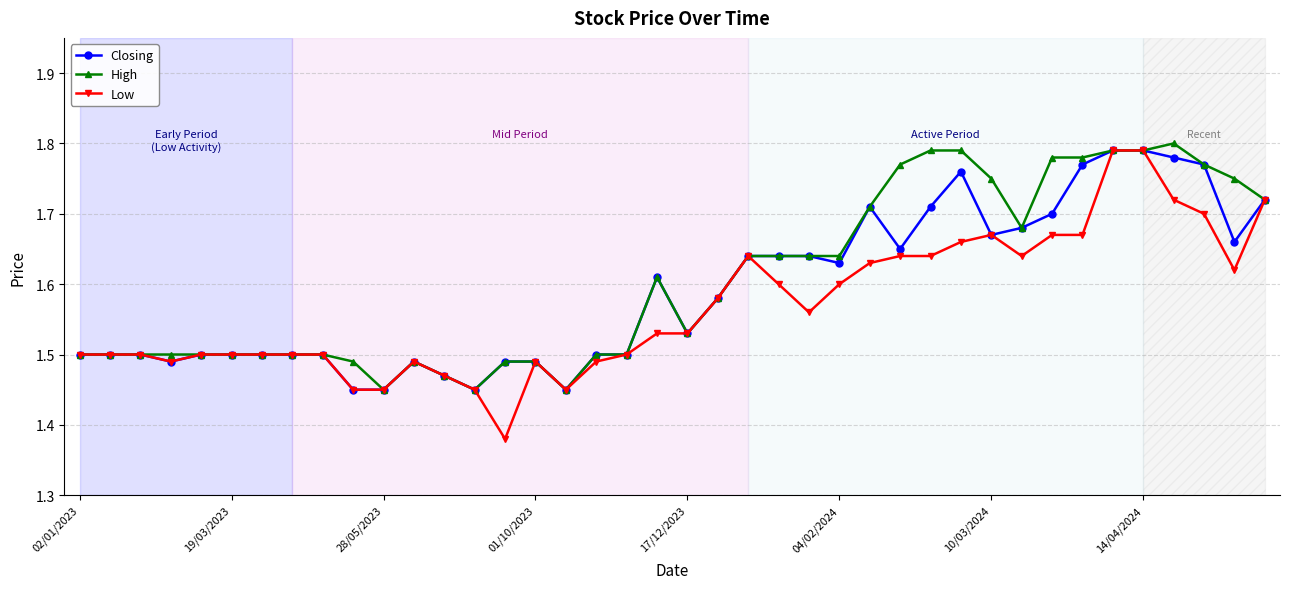

Which series has the widest spread of values?

Low